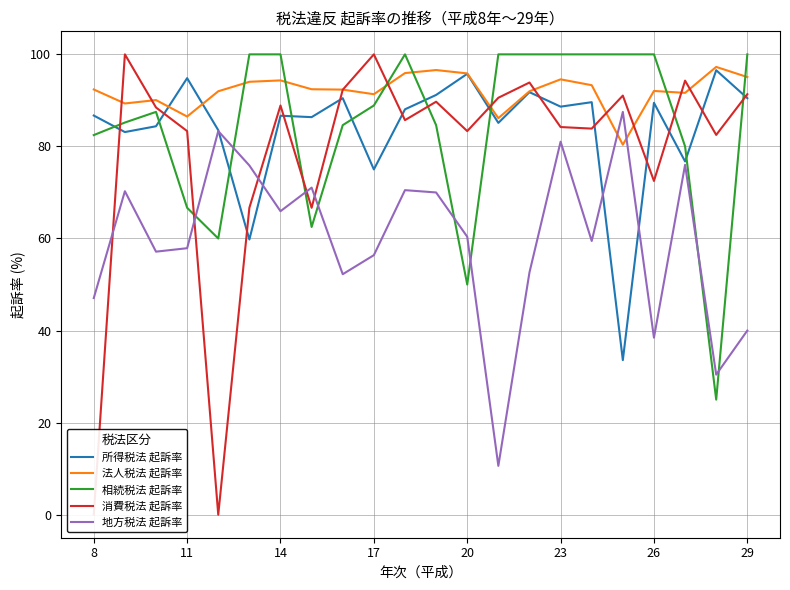

Reading left to right, what are all the values shown in this chart?

所得税法 起訴率: 86.7	83.1	84.4	94.8	83.5	59.8	86.7	86.4	90.5	75.0	88.1	91.2	95.8	85.1	91.8	88.6	89.6	33.6	89.5	76.7	96.5	90.5
法人税法 起訴率: 92.4	89.3	90.1	86.5	92.0	94.0	94.3	92.4	92.3	91.3	95.9	96.6	95.9	86.1	92.0	94.6	93.3	80.4	92.0	91.6	97.3	95.1
相続税法 起訴率: 82.5	85.2	87.5	66.7	60.0	100.0	100.0	62.5	84.6	88.9	100.0	84.6	50.0	100.0	100.0	100.0	100.0	100.0	100.0	80.0	25.0	100.0
消費税法 起訴率: 0.0	100.0	88.5	83.3	0.0	66.7	88.9	66.7	92.3	100.0	85.7	89.7	83.3	90.6	93.9	84.2	83.9	91.0	72.5	94.3	82.5	91.3
地方税法 起訴率: 47.1	70.3	57.1	57.9	83.3	75.9	65.9	71.0	52.2	56.4	70.5	70.0	60.4	10.6	52.6	81.0	59.5	87.5	38.5	76.0	30.4	40.0